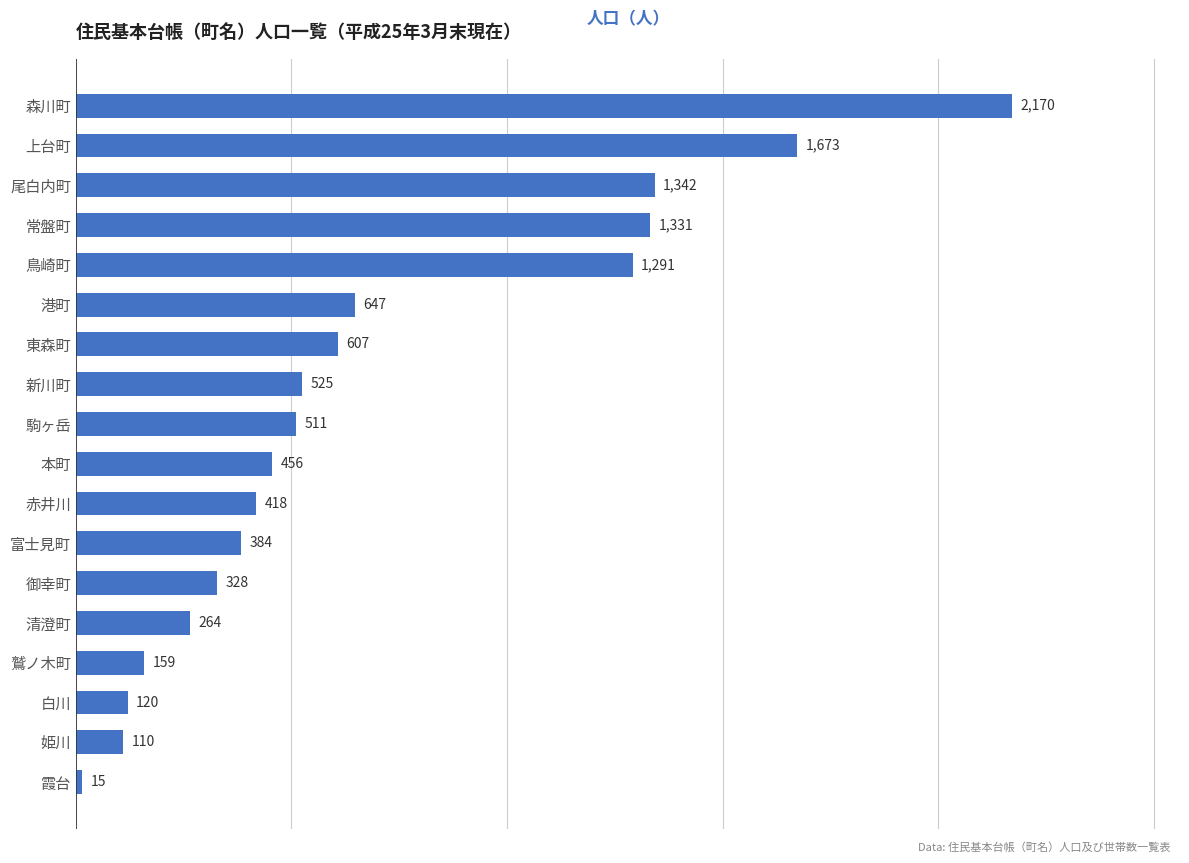

Reading bottom to top, what are all the values shown in this chart?

15	110	120	159	264	328	384	418	456	511	525	607	647	1291	1331	1342	1673	2170